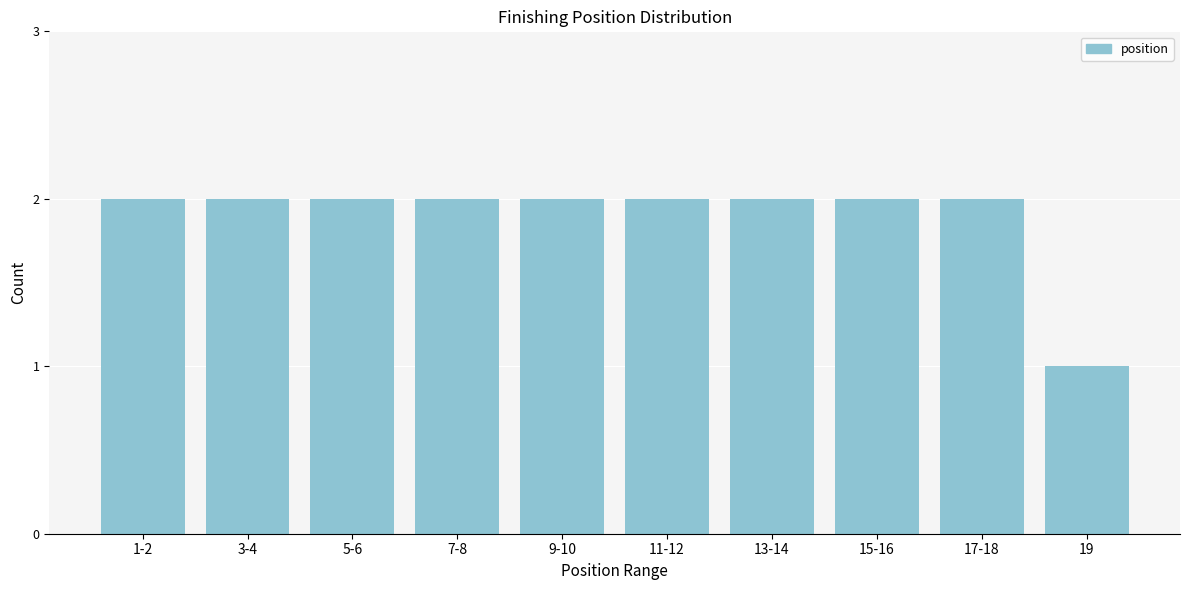

Reading right to left, extract all data points from this chart.

19=1	17-18=2	15-16=2	13-14=2	11-12=2	9-10=2	7-8=2	5-6=2	3-4=2	1-2=2